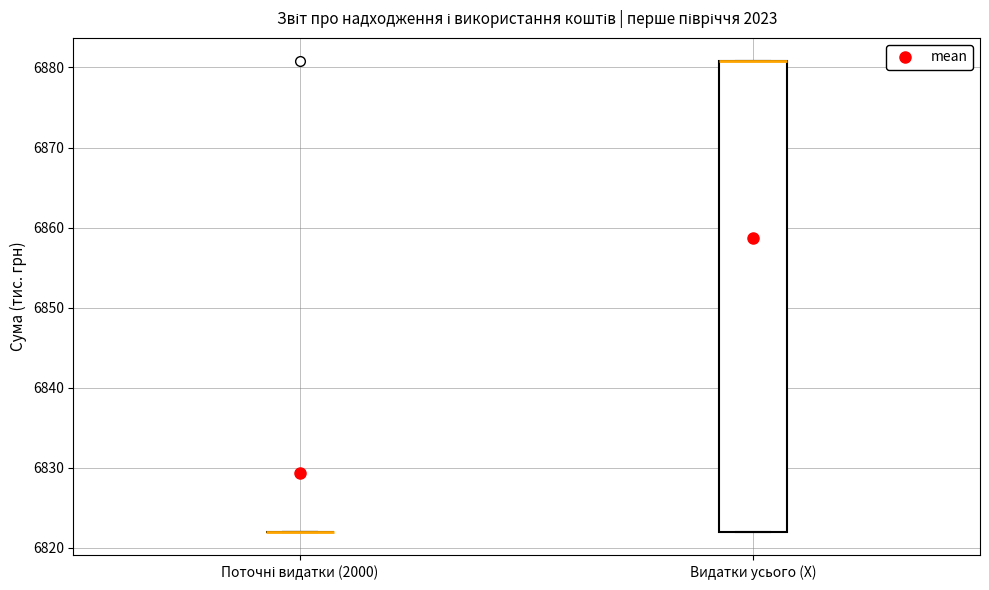

Reading left to right, transcribe this box plot: for each box, give where its median line is, the range the box spans, and where its two whiskers end, as read against the y-axis. The values are not printed on the chart, so give them approximately, as read against the axis.

Поточні видатки (2000): box collapsed to a line at 6822, whiskers 6822 to 6822
Видатки усього (X): median 6881 (drawn on the box's upper edge), box 6822 to 6881, whiskers 6822 to 6881